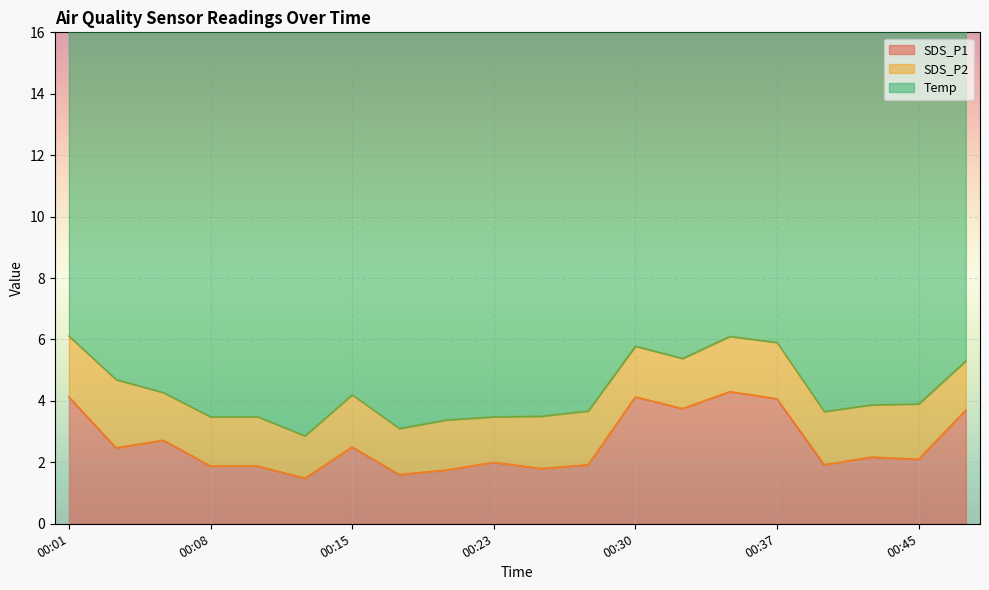

Which series has the widest spread of values?

SDS_P1